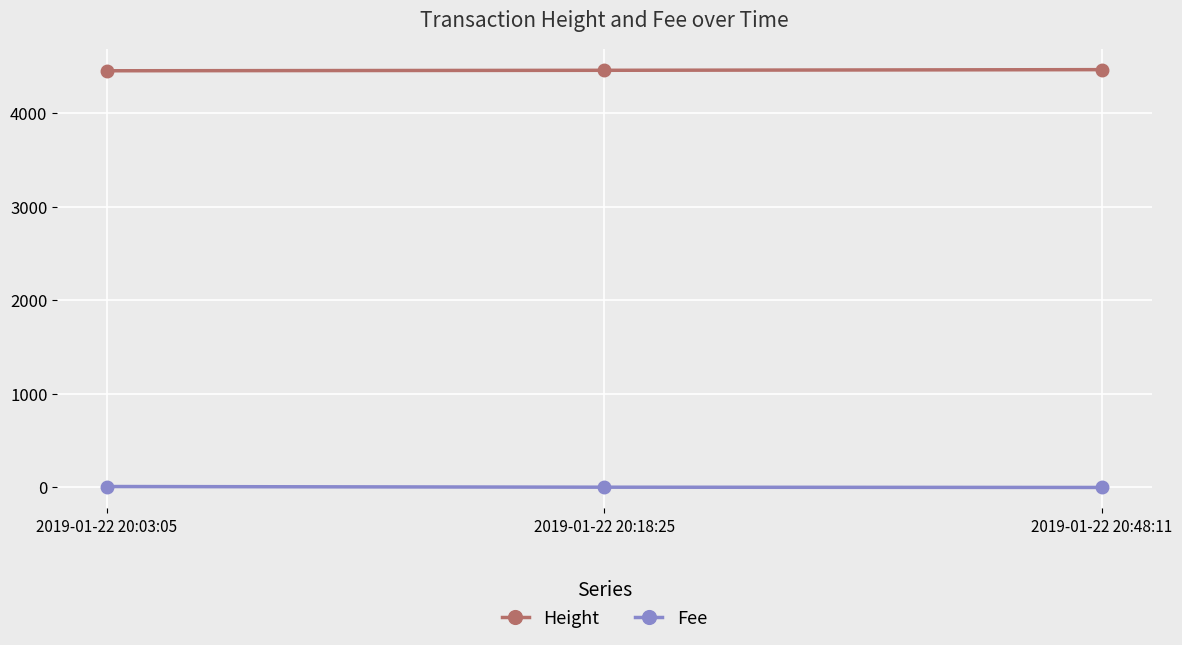

The value of Height at 2019-01-22 20:18:25 is 4456.0. True or false?

True